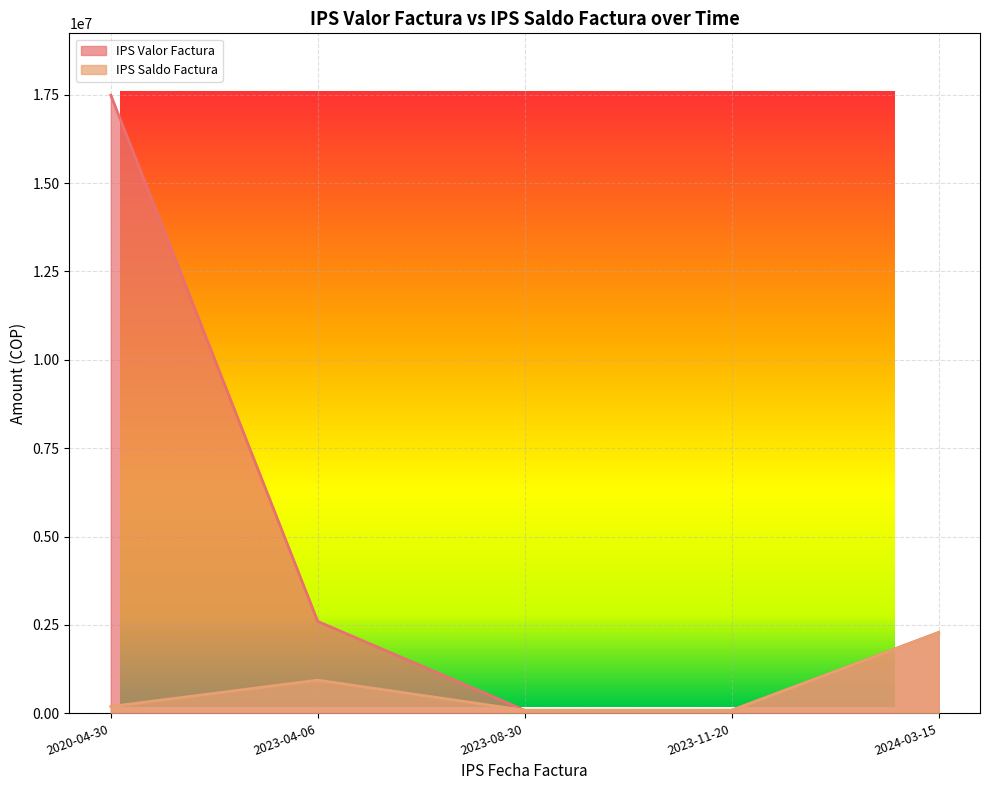

In IPS Valor Factura, how many points are higher than both neighbors (excluding endpoints)?

1